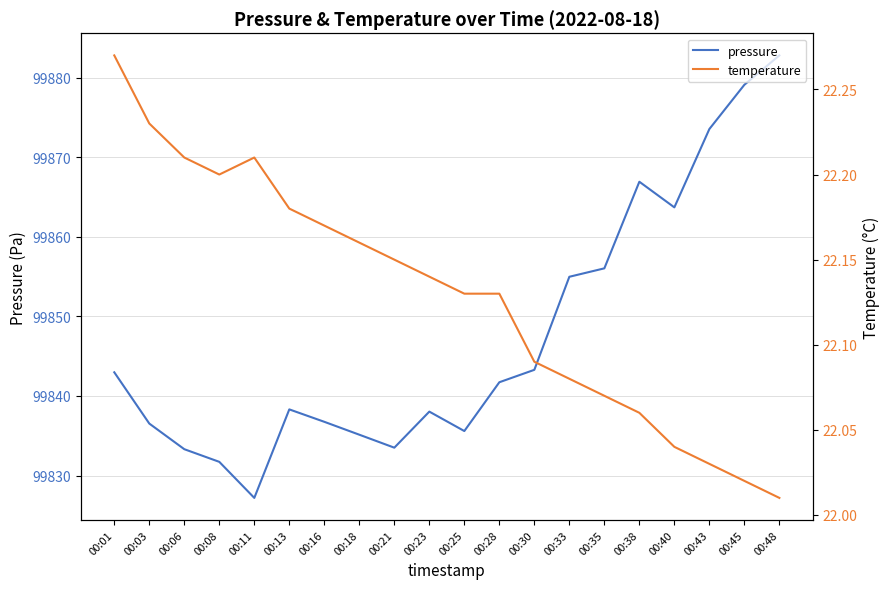

What is the total value across all series at 00:06?

99855.5